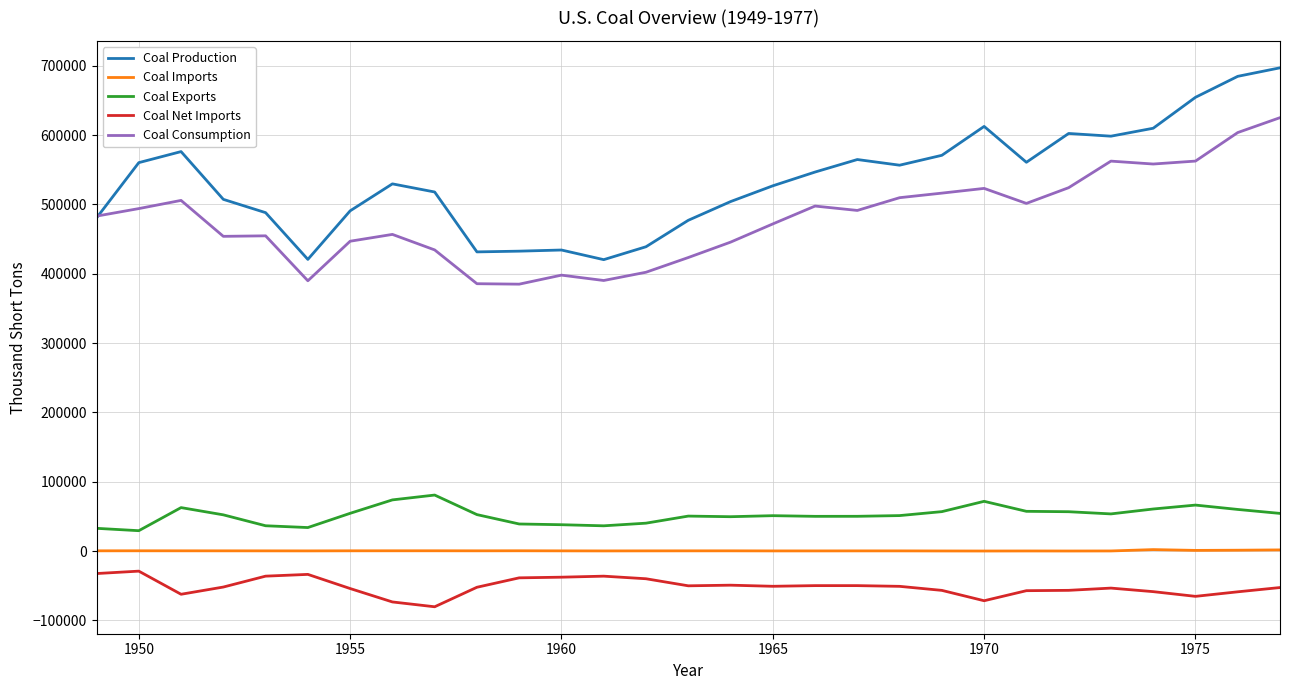

Which series has the largest range (max minus min)?

Coal Production